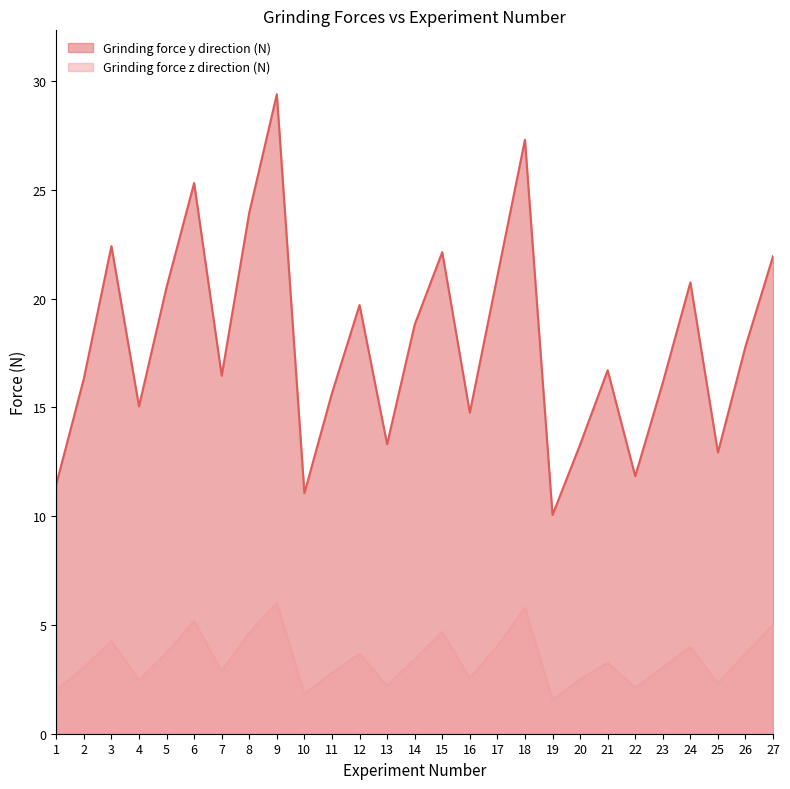

True or false: Grinding force z direction (N) has more than 1 points higher than both neighbors.

True